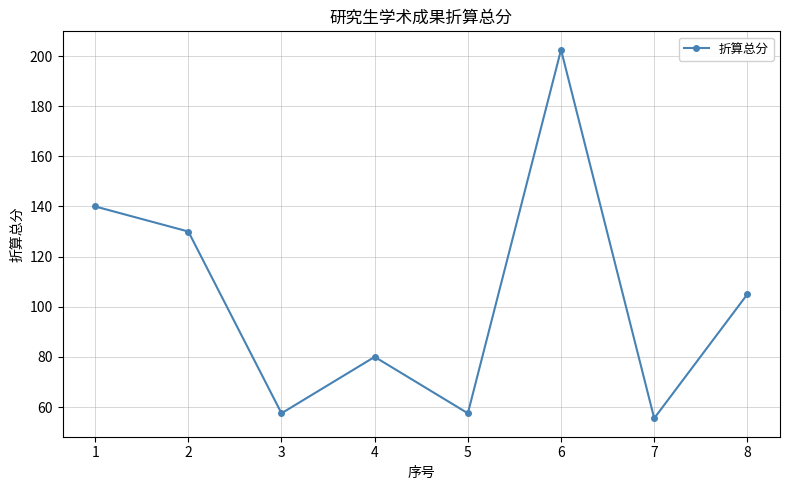

True or false: the data shows 202.5 at 6.

True